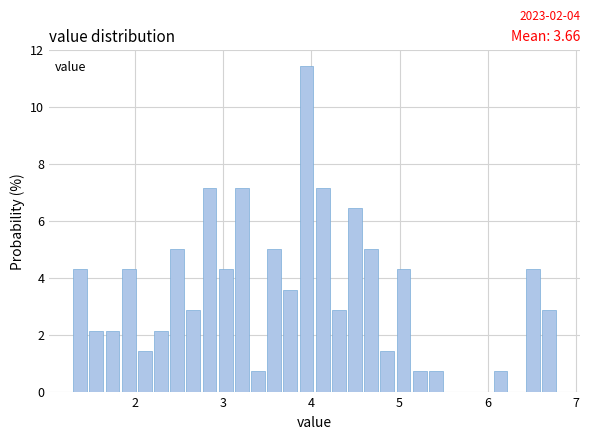

Read against the x-axis, roughly where is the centre of the tallest bar?

3.9